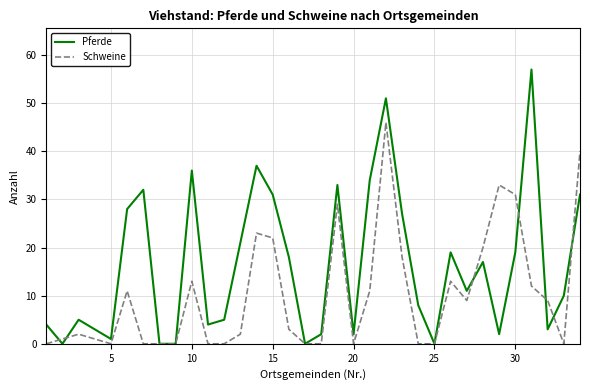

Rank the series by their maximum value, from lowest to highest.

Schweine, Pferde